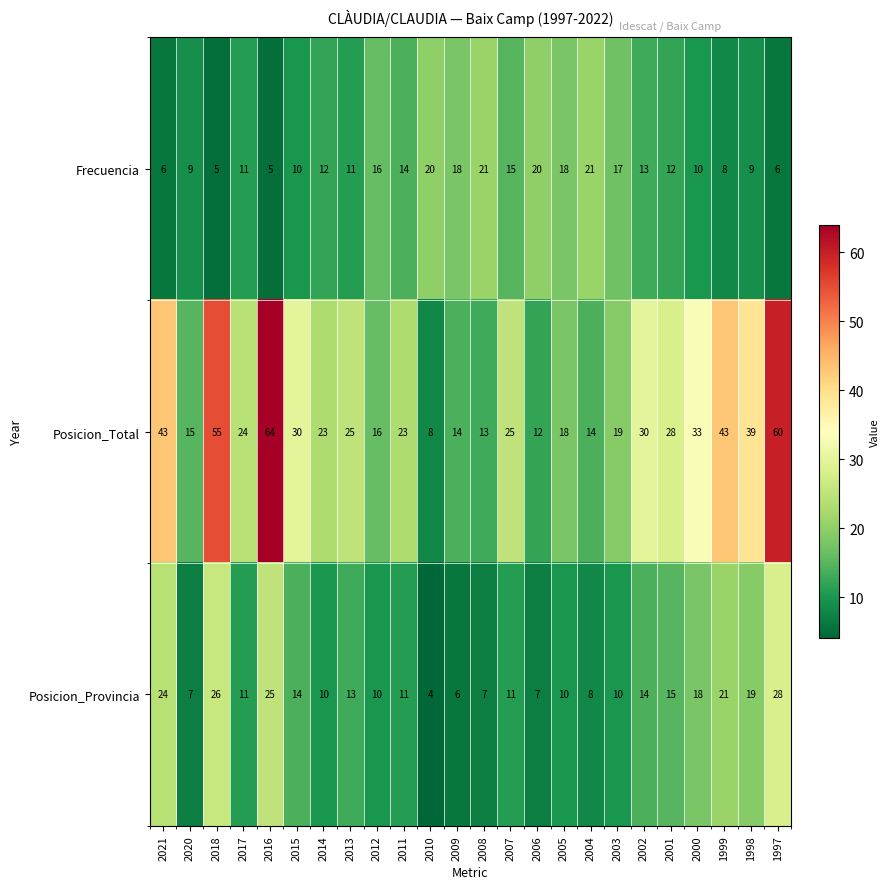

At which label does Posicion_Provincia first exceed 11?

2021